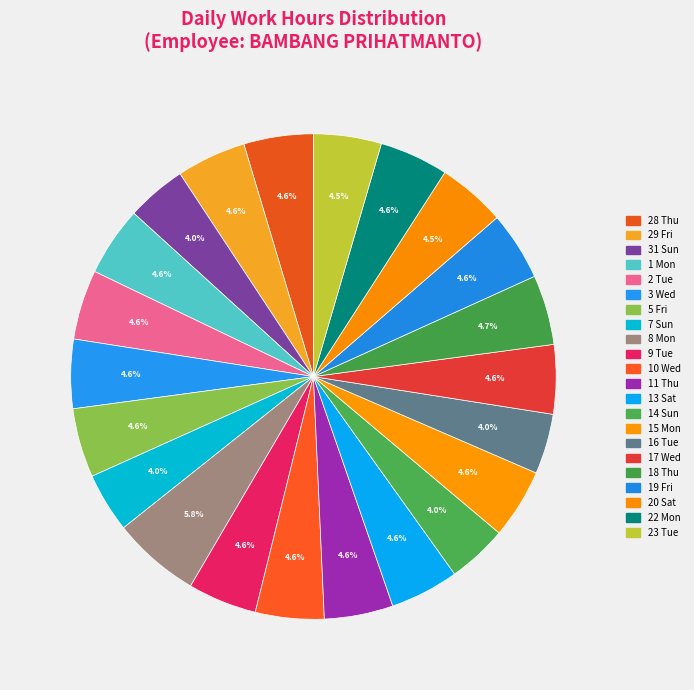

Is there any slice that represents more than half of the pie?

No